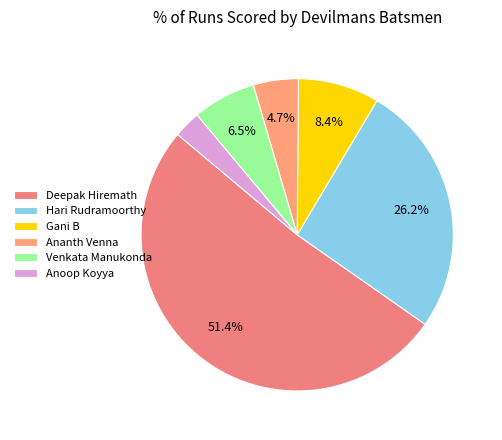

How many segments does this pie chart have?

6